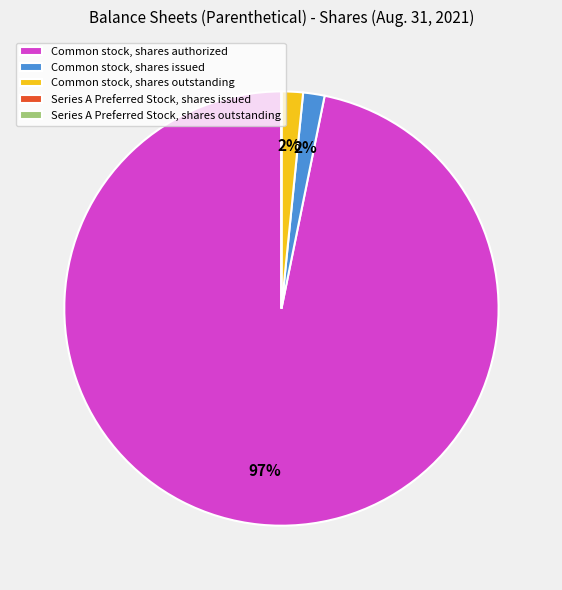

Which slice is the largest?

Common stock, shares authorized